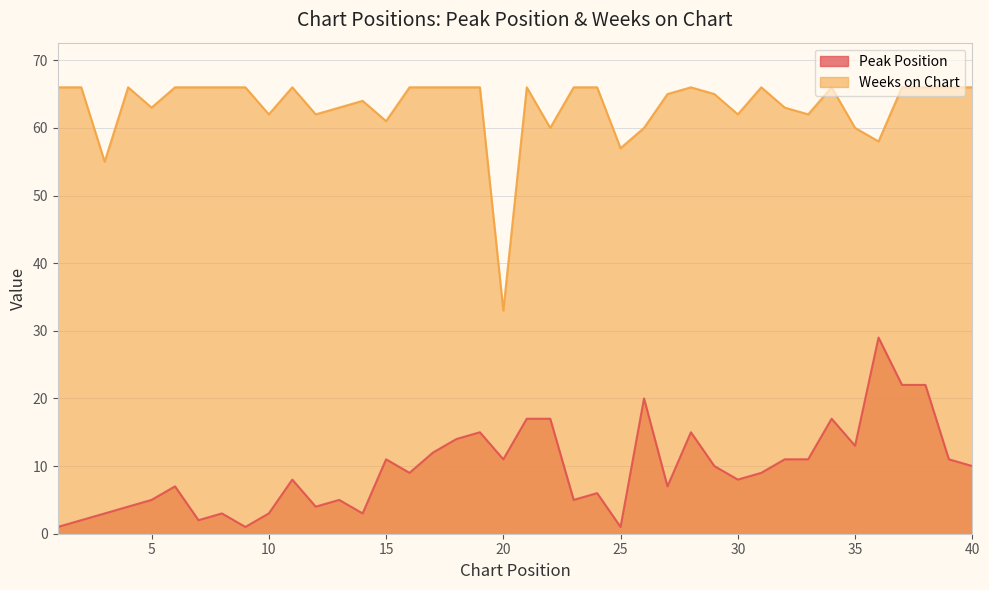

Rank the categories by Peak Position value from lowest to highest.

1, 9, 25, 2, 7, 3, 8, 10, 14, 4, 12, 5, 13, 23, 24, 6, 27, 11, 30, 16, 31, 29, 40, 15, 20, 32, 33, 39, 17, 35, 18, 19, 28, 21, 22, 34, 26, 37, 38, 36